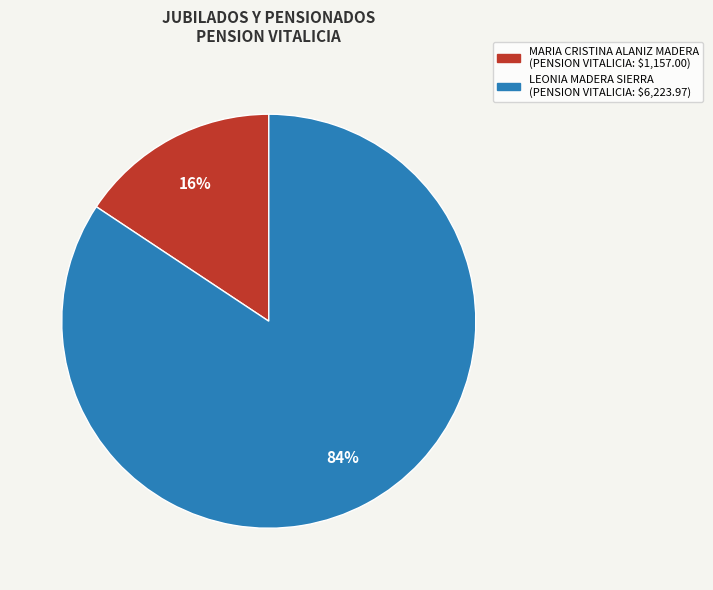

Which slice is the smallest?

MARIA CRISTINA ALANIZ MADERA